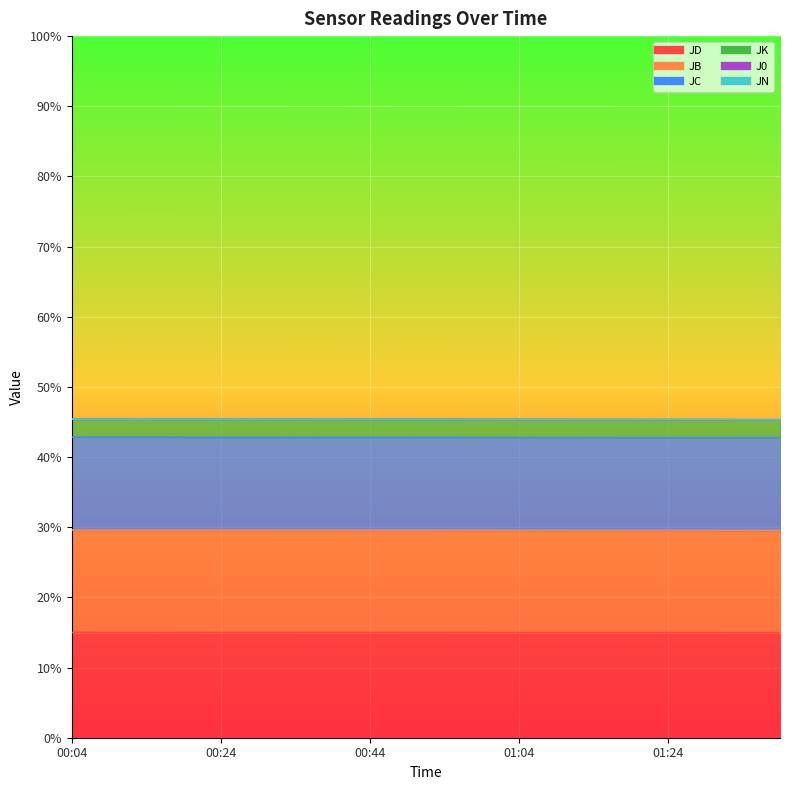

Read the JN value at 00:39.

0.5